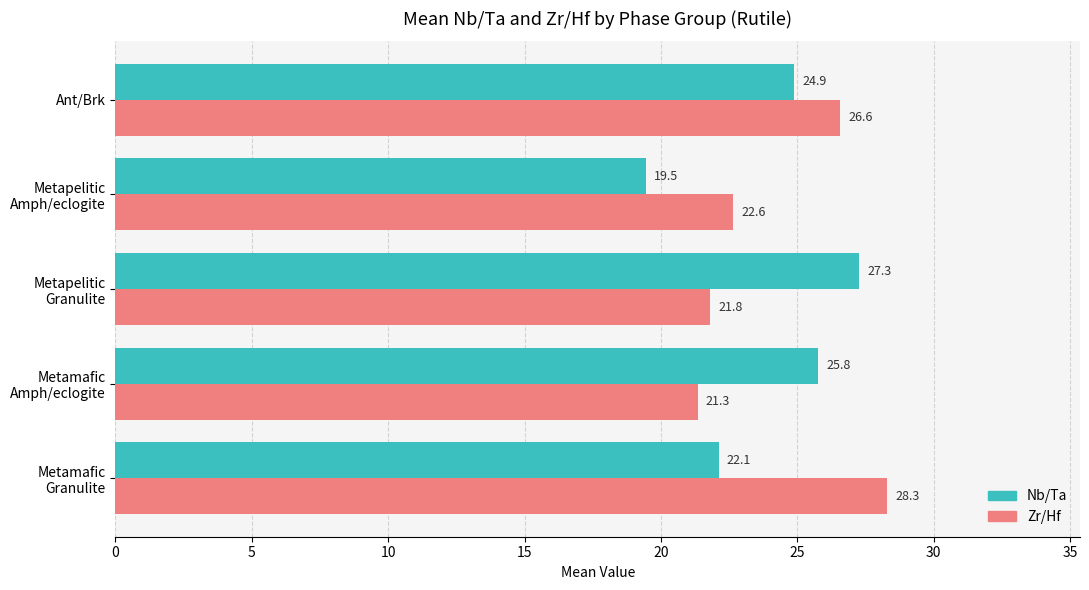

The value of Nb/Ta at Ant/Brk is 7.6. True or false?

False